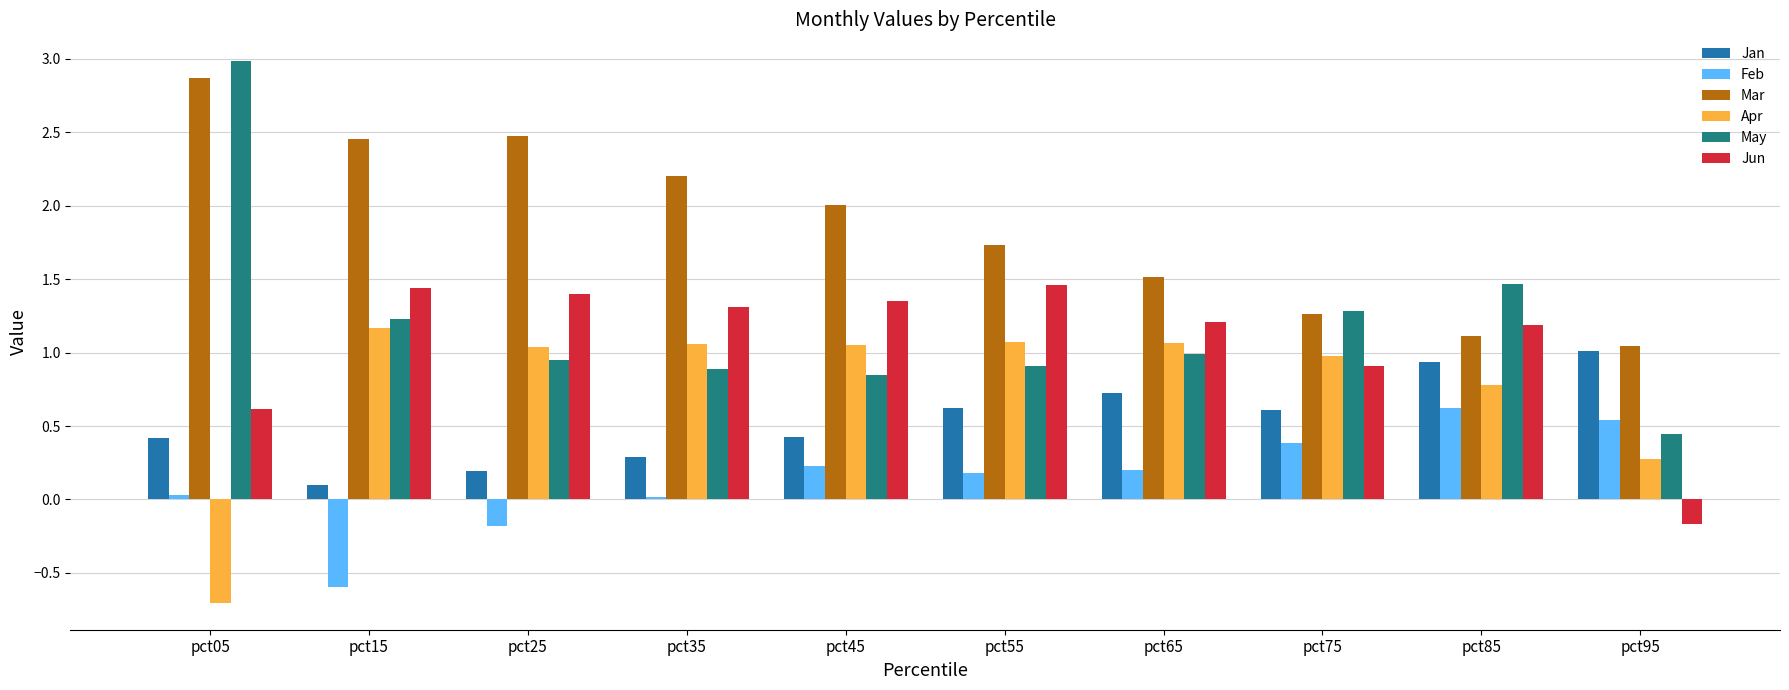

Count the number of data series in this chart.

6